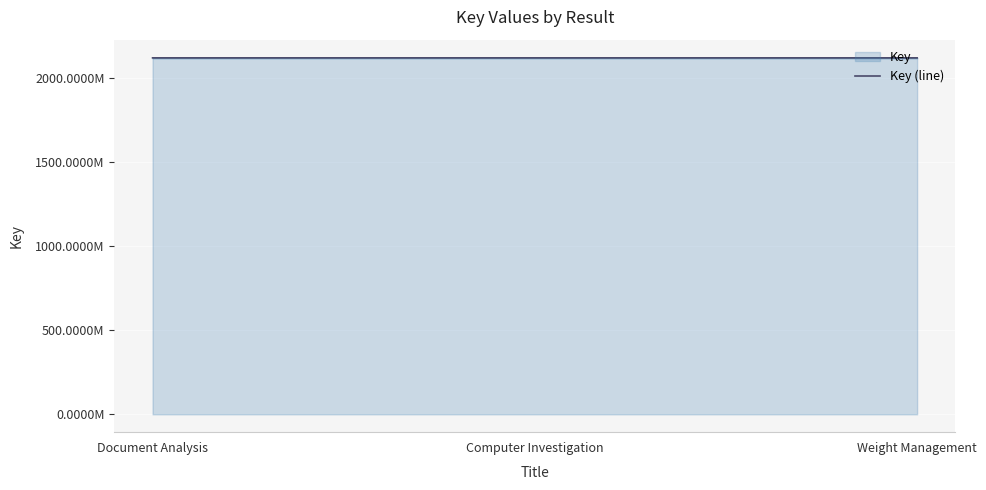

List the labels in order of value, smallest first.

Weight Management, Document Analysis, Computer Investigation